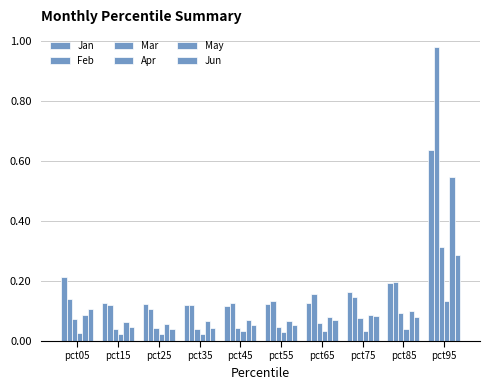

Are the bars grouped side by side (vs. stacked)?

Yes